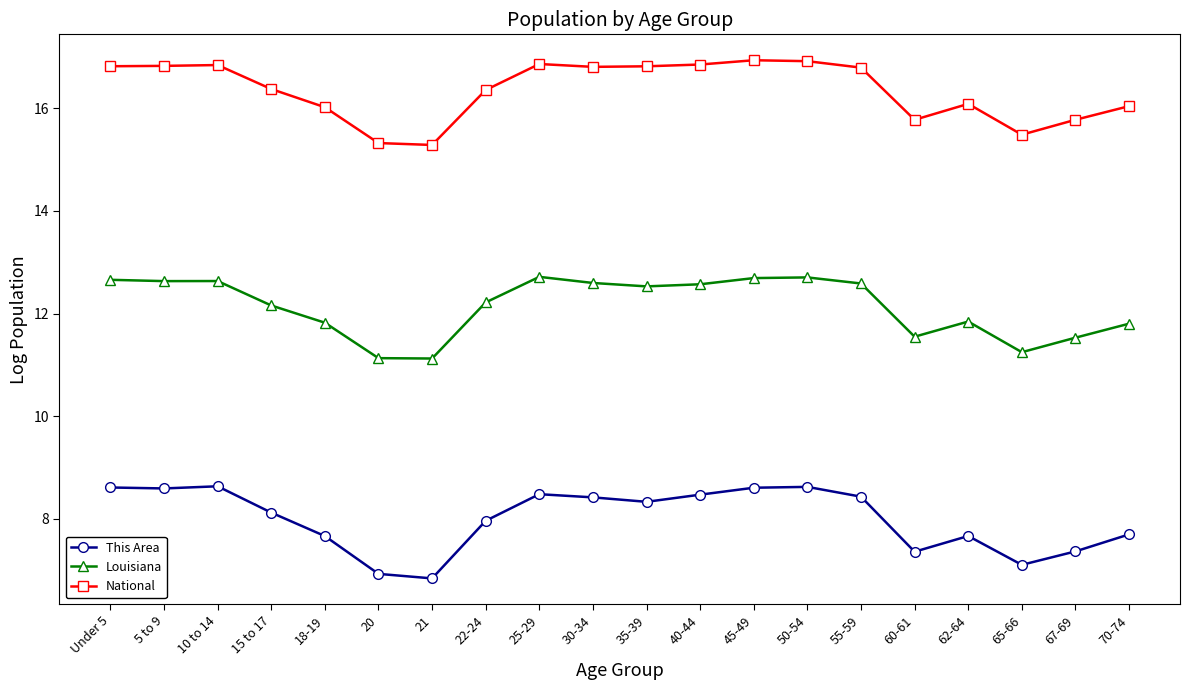

What are all the series names shown in the legend?

This Area, Louisiana, National